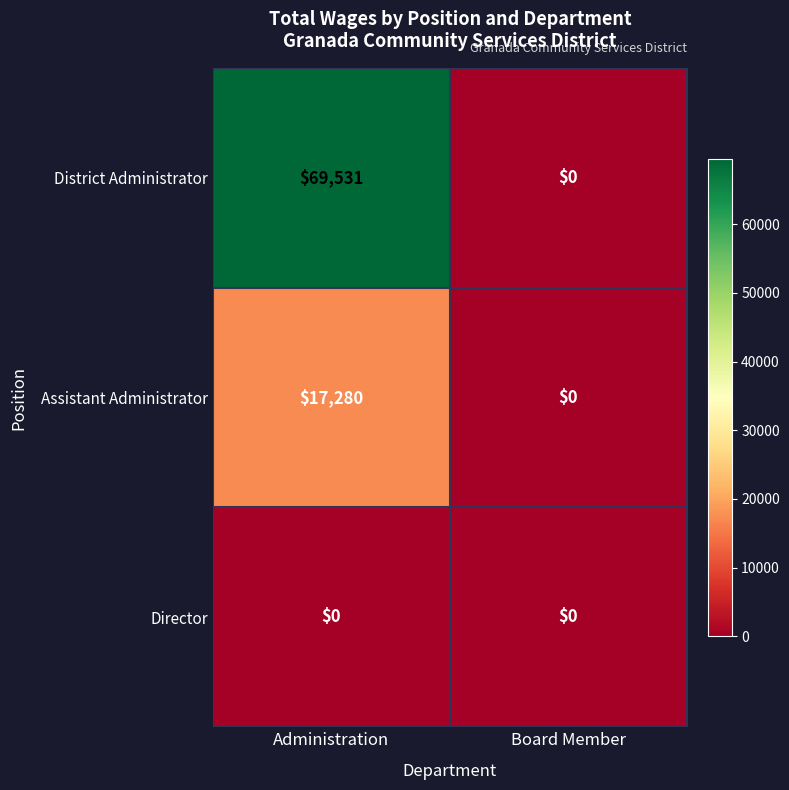

At which category is the sum across all series the highest?

Administration